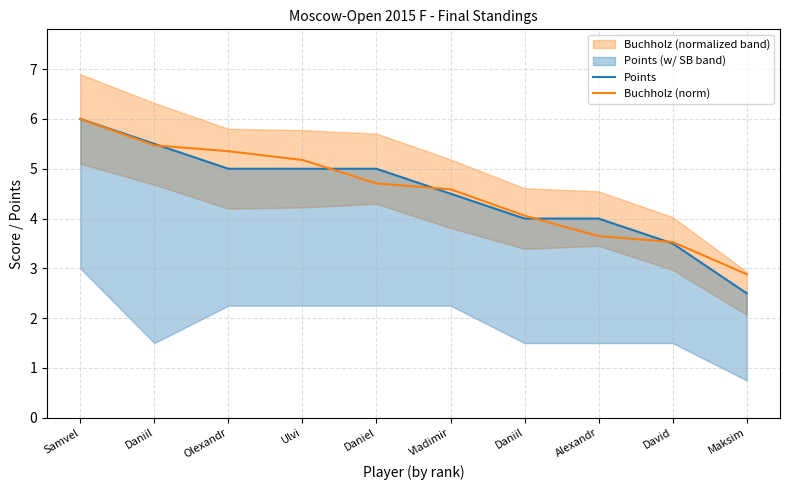

How many categories are shown in the chart?

10